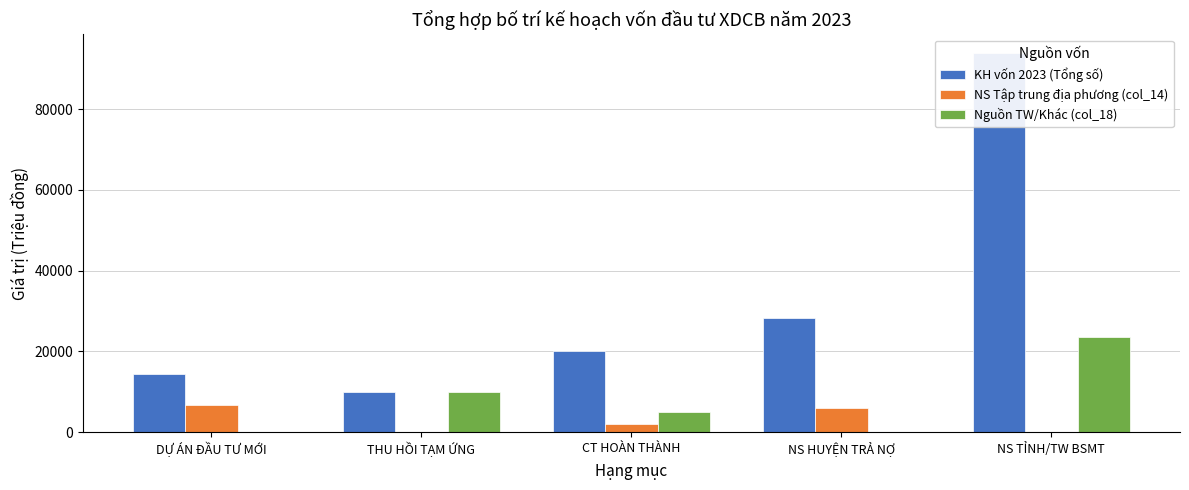

Which series has the largest range (max minus min)?

KH vốn 2023 (Tổng số)